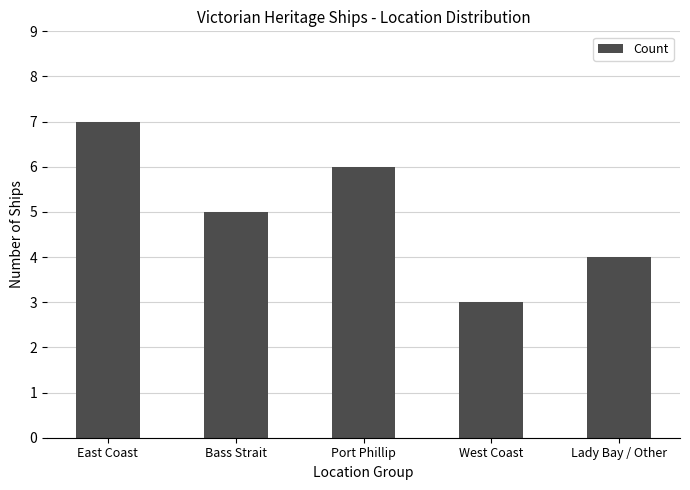

What is the greatest value displayed?

7